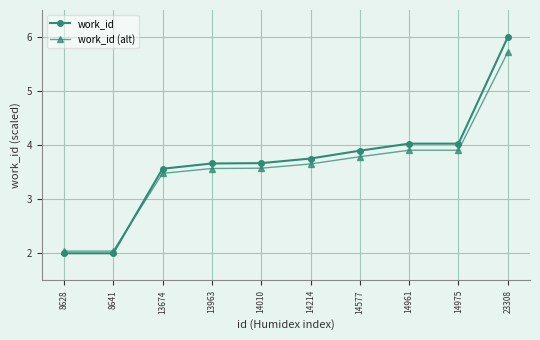

Which series ends up on top after the final intersection of work_id and work_id (alt)?

work_id